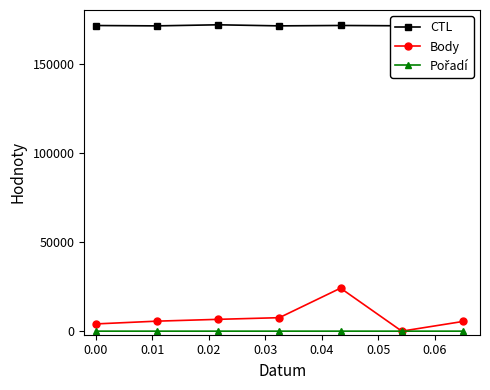

Does the chart display data point markers on the line(s)?

Yes